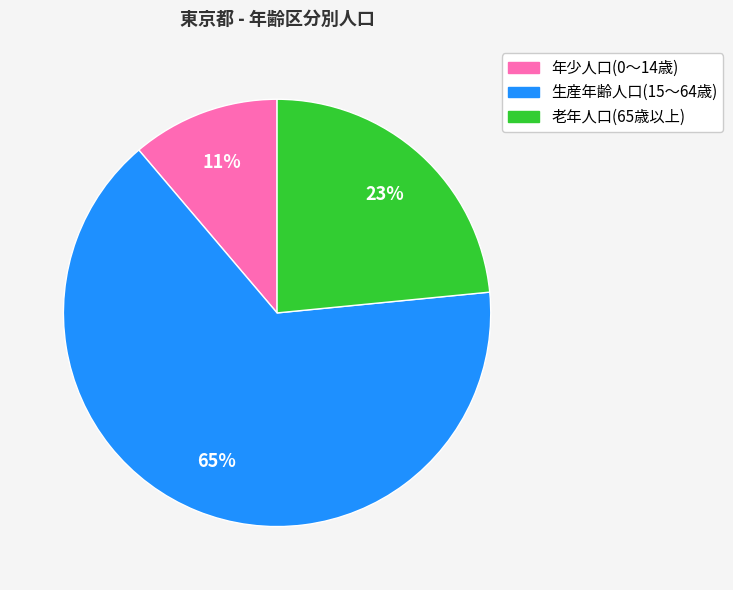

What is the largest slice in the pie chart?

生産年齢人口(15～64歳)